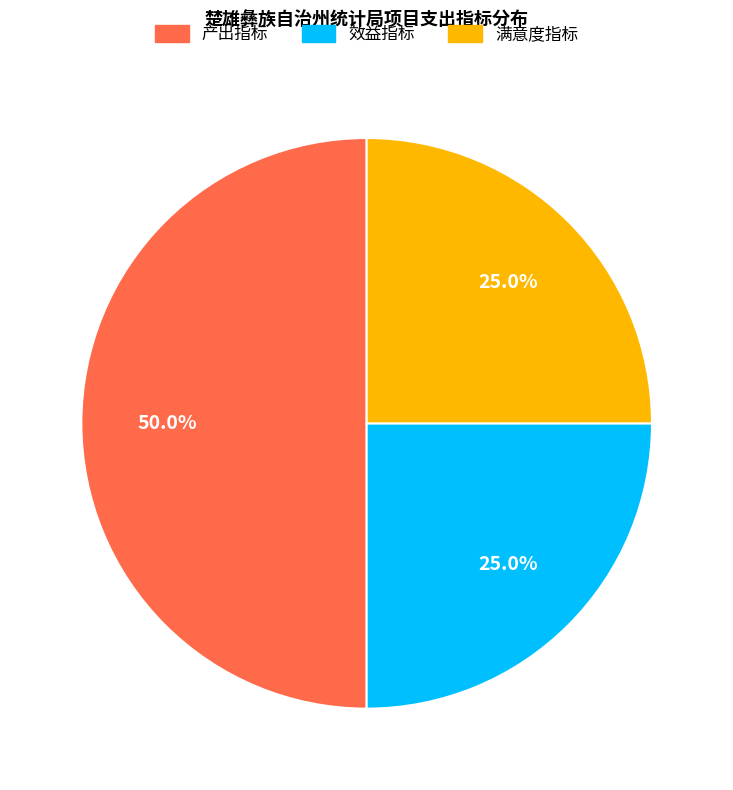

What is the largest slice in the pie chart?

产出指标